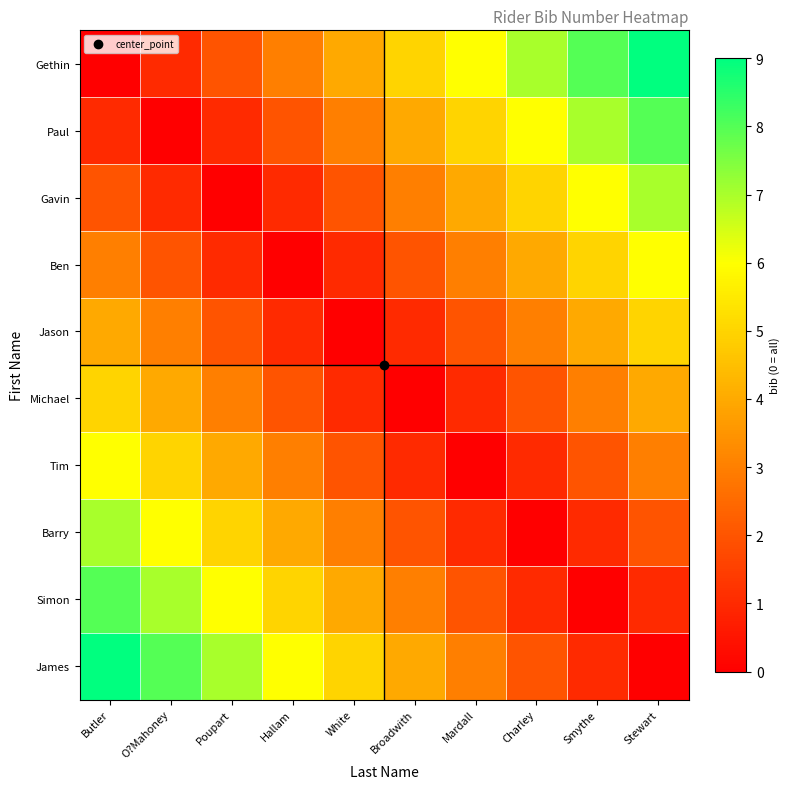

Reading left to right, list all the values displayed in this chart.

Gethin: Butler=0	O?Mahoney=1	Poupart=2	Hallam=3	White=4	Broadwith=5	Mardall=6	Charley=7	Smythe=8	Stewart=9
Paul: Butler=1	O?Mahoney=0	Poupart=1	Hallam=2	White=3	Broadwith=4	Mardall=5	Charley=6	Smythe=7	Stewart=8
Gavin: Butler=2	O?Mahoney=1	Poupart=0	Hallam=1	White=2	Broadwith=3	Mardall=4	Charley=5	Smythe=6	Stewart=7
Ben: Butler=3	O?Mahoney=2	Poupart=1	Hallam=0	White=1	Broadwith=2	Mardall=3	Charley=4	Smythe=5	Stewart=6
Jason: Butler=4	O?Mahoney=3	Poupart=2	Hallam=1	White=0	Broadwith=1	Mardall=2	Charley=3	Smythe=4	Stewart=5
Michael: Butler=5	O?Mahoney=4	Poupart=3	Hallam=2	White=1	Broadwith=0	Mardall=1	Charley=2	Smythe=3	Stewart=4
Tim: Butler=6	O?Mahoney=5	Poupart=4	Hallam=3	White=2	Broadwith=1	Mardall=0	Charley=1	Smythe=2	Stewart=3
Barry: Butler=7	O?Mahoney=6	Poupart=5	Hallam=4	White=3	Broadwith=2	Mardall=1	Charley=0	Smythe=1	Stewart=2
Simon: Butler=8	O?Mahoney=7	Poupart=6	Hallam=5	White=4	Broadwith=3	Mardall=2	Charley=1	Smythe=0	Stewart=1
James: Butler=9	O?Mahoney=8	Poupart=7	Hallam=6	White=5	Broadwith=4	Mardall=3	Charley=2	Smythe=1	Stewart=0